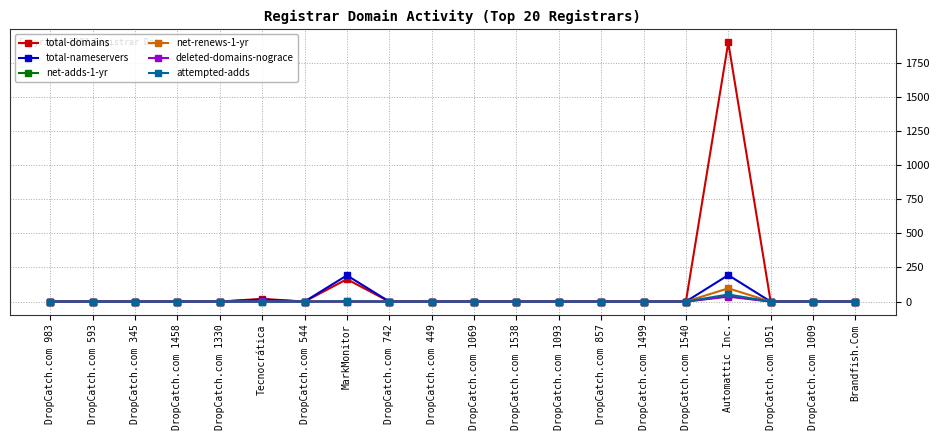

Which series has the largest total across all categories?

total-domains